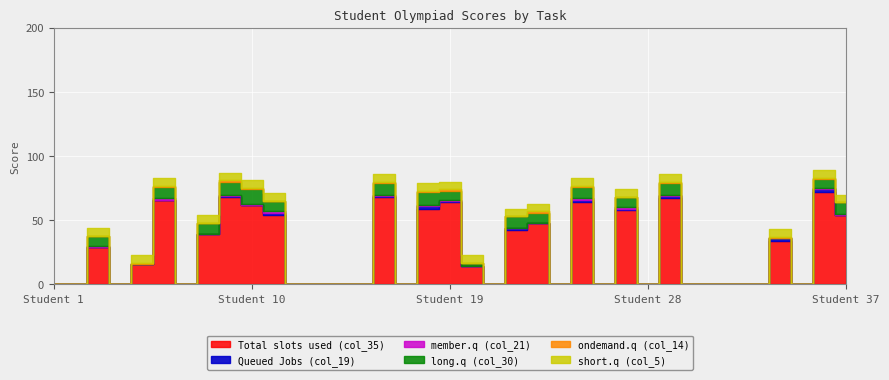

Reading right to left, list all the values displayed in this chart.

Total slots used (col_35): 54	72	0	34	0	0	0	0	67	0	58	0	64	0	48	42	0	14	64	59	0	68	0	0	0	0	54	62	68	39	0	66	16	0	29	0	0
Queued Jobs (col_19): 0	2	0	2	0	0	0	0	2	0	1	0	2	0	0	2	0	0	1	2	0	1	0	0	0	0	2	0	1	0	0	0	0	0	0	0	0
member.q (col_21): 1	1	0	0	0	0	0	0	1	0	1	0	1	0	0	0	0	0	1	1	0	1	0	0	0	0	1	1	1	0	0	1	0	0	1	0	0
long.q (col_30): 9	7	0	0	0	0	0	0	9	0	8	0	9	0	8	9	0	3	7	10	0	9	0	0	0	0	8	11	10	9	0	9	0	0	8	0	0
ondemand.q (col_14): 0	1	0	1	0	0	0	0	1	0	0	0	1	0	1	0	0	0	1	1	0	1	0	0	0	0	0	1	1	0	0	1	1	0	0	0	0
short.q (col_5): 6	6	0	6	0	0	0	0	6	0	6	0	6	0	6	6	0	6	6	6	0	6	0	0	0	0	6	6	6	6	0	6	6	0	6	0	0